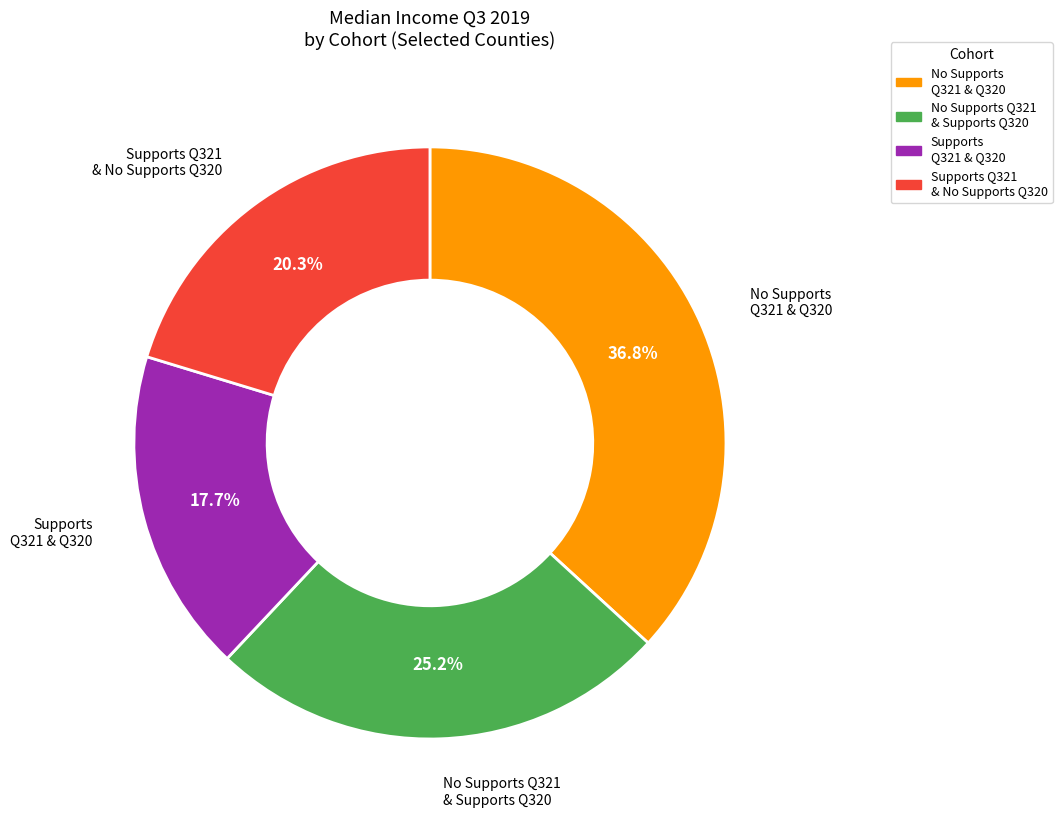

How many slices are in this pie chart?

4